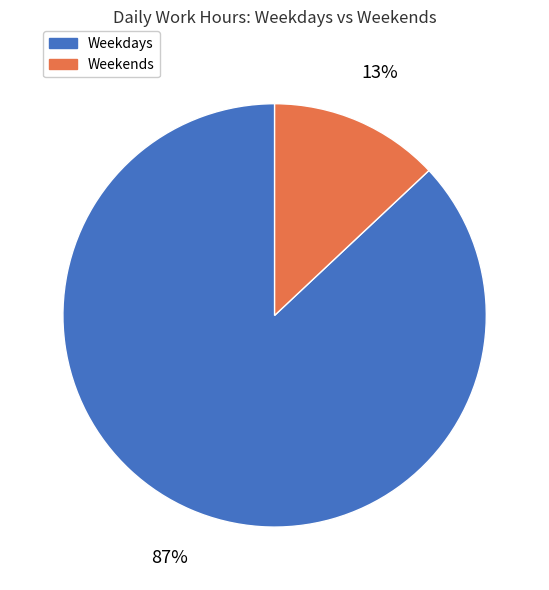

Is there a majority slice in this chart?

Yes